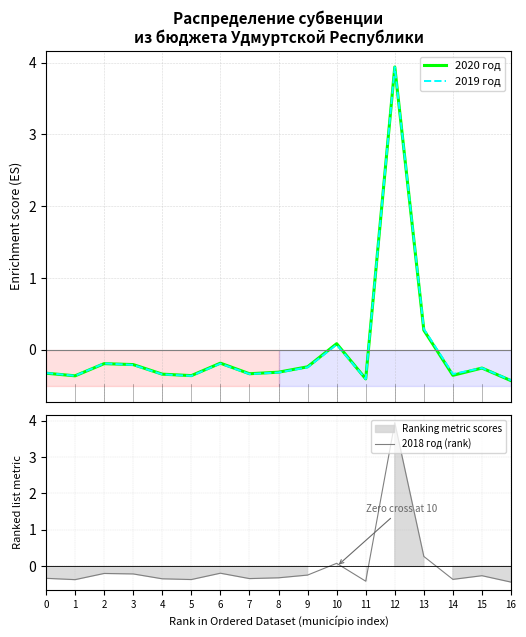

Rank the categories by 2018 год (rank) value from highest to lowest.

12, 13, 10, 6, 2, 3, 9, 15, 8, 0, 7, 4, 14, 5, 1, 11, 16